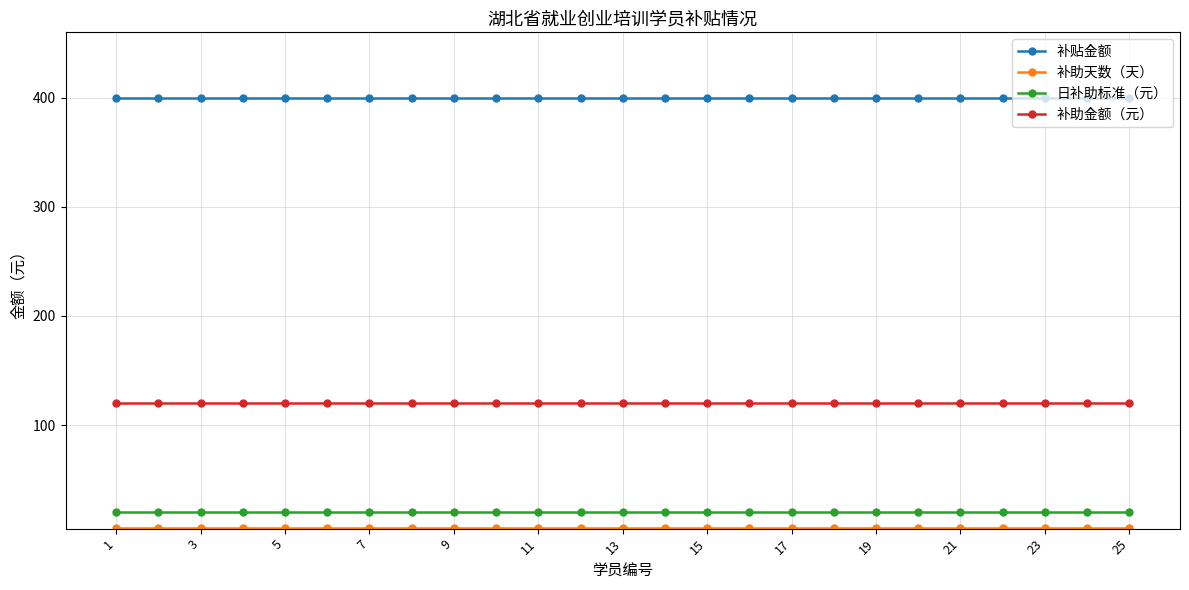

What is the minimum value for 补贴金额?

400